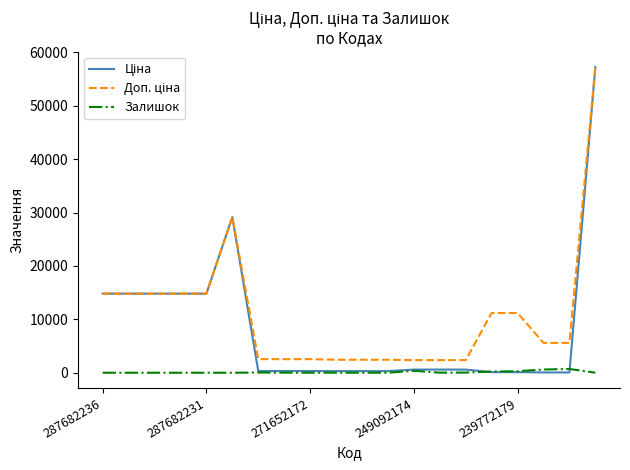

Is this an area chart (filled region under the line)?

No